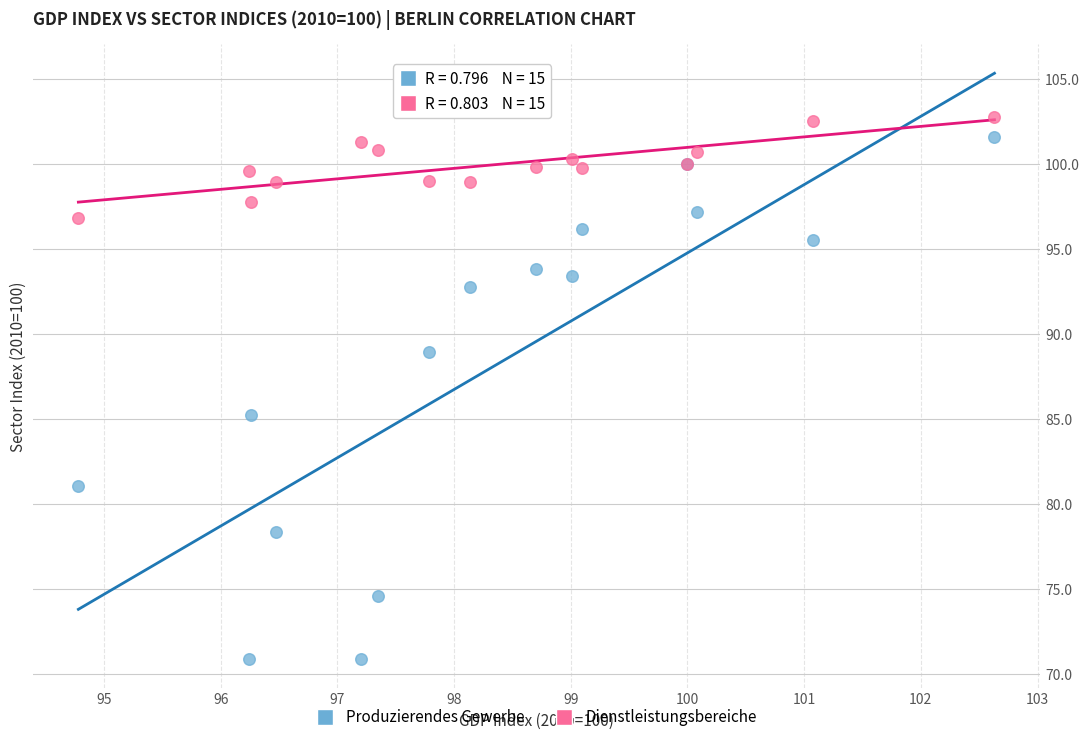

Which series contains the lowest Y value?

Produzierendes Gewerbe